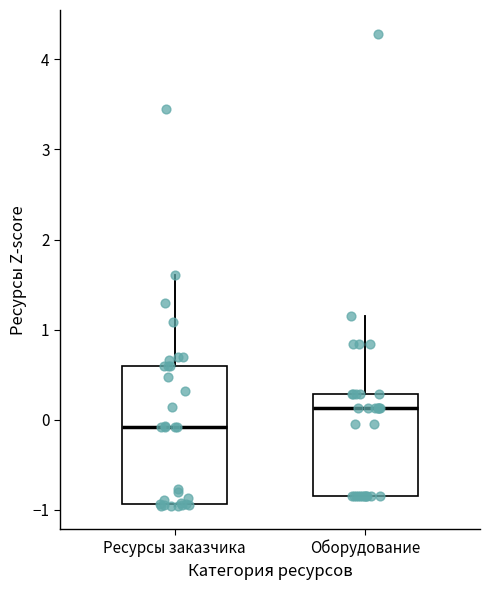

Reading left to right, transcribe this box plot: for each box, give where its median line is, the range the box spans, and where its two whiskers end, as read against the y-axis. The values are not printed on the chart, so give them approximately, as read against the axis.

Ресурсы заказчика: median -0.1, box -0.9 to 0.6, whiskers -1.0 to 1.6
Оборудование: median 0.1, box -0.8 to 0.3, whiskers -0.8 to 1.2